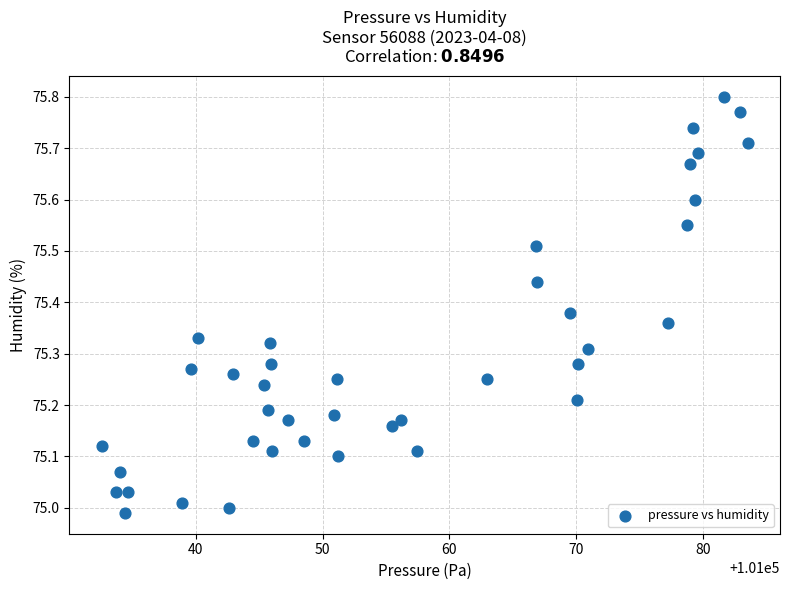

What is the range of Y values (max minus min)?

0.8